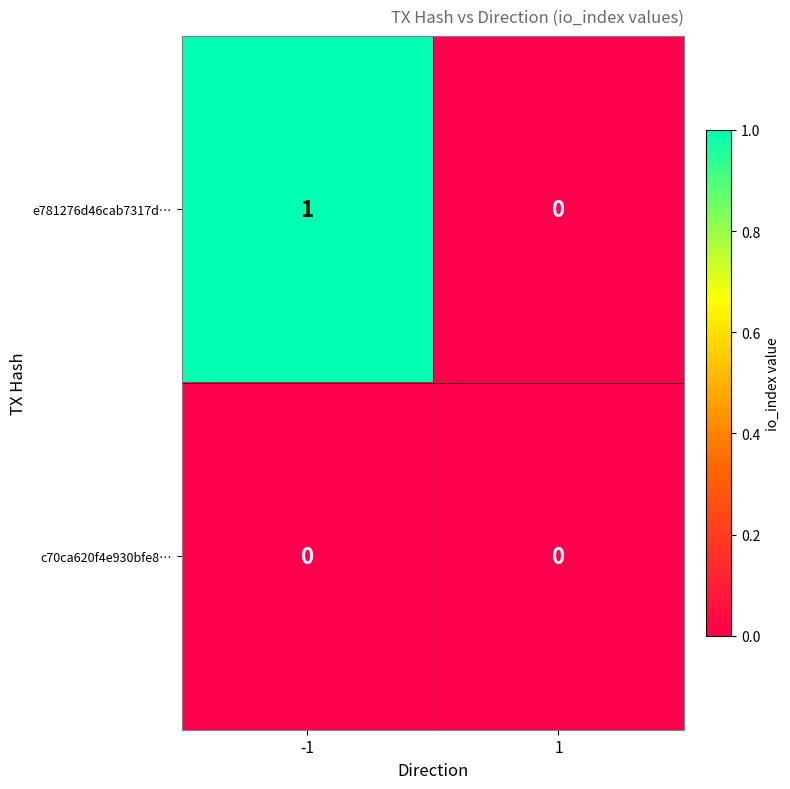

List the series in order of their overall mean, lowest first.

c70ca620f4e930bfe8…, e781276d46cab7317d…